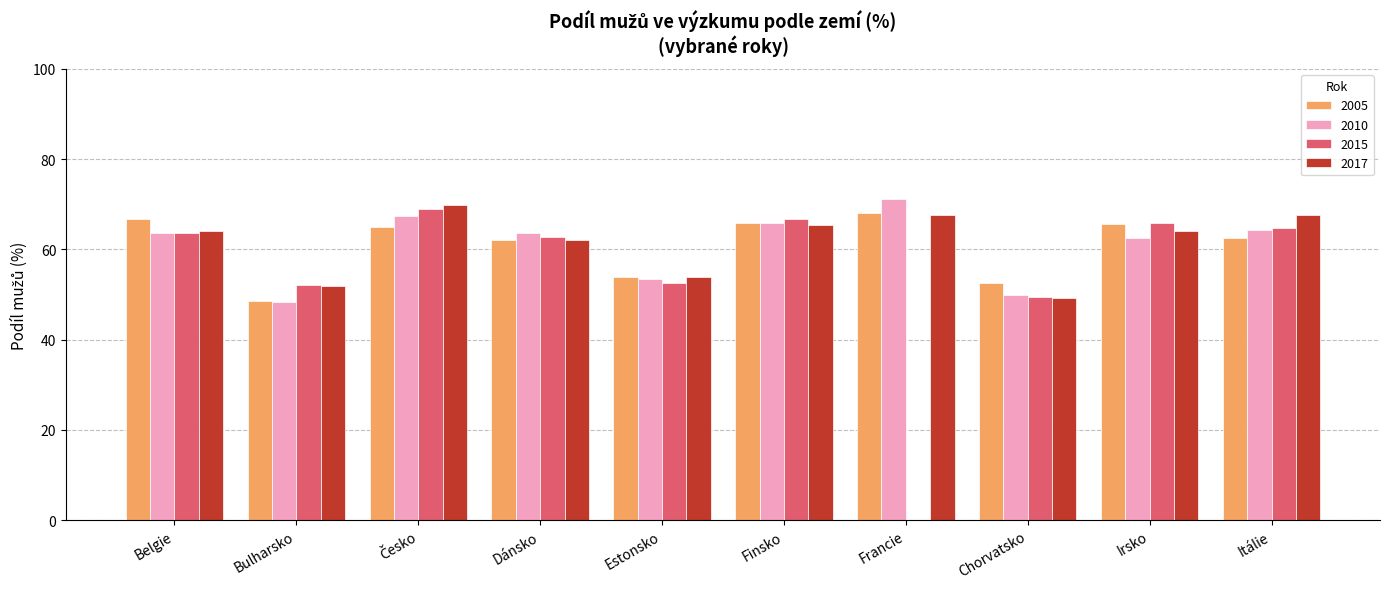

Where is 2005 nearest to the value 58?

Dánsko